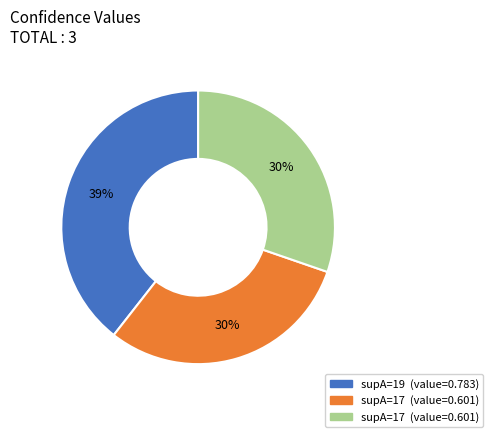

To the nearest percent, what is the difference between the largest and smallest slice percentages?

9%